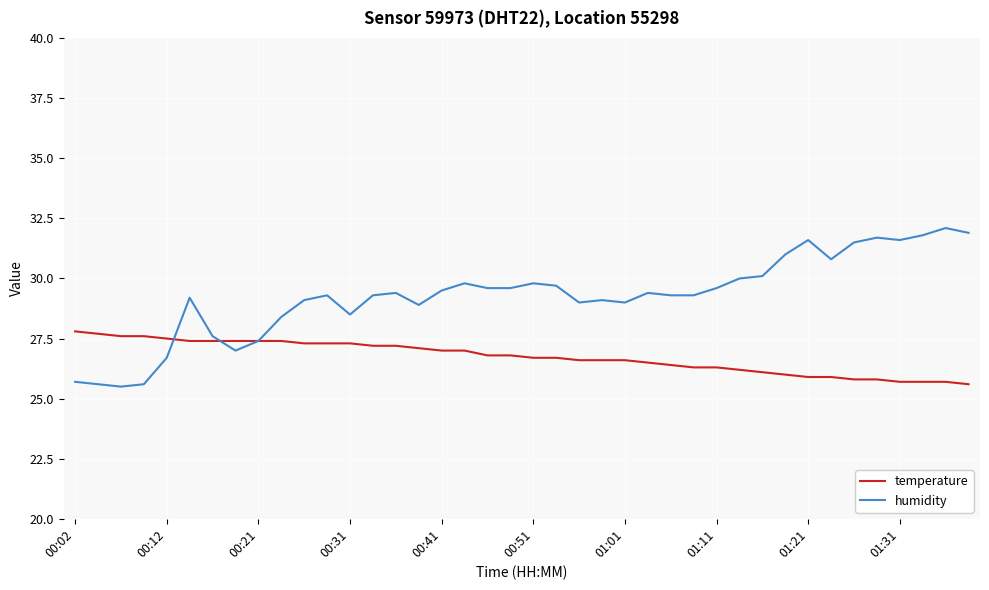

Which series has the largest range (max minus min)?

humidity